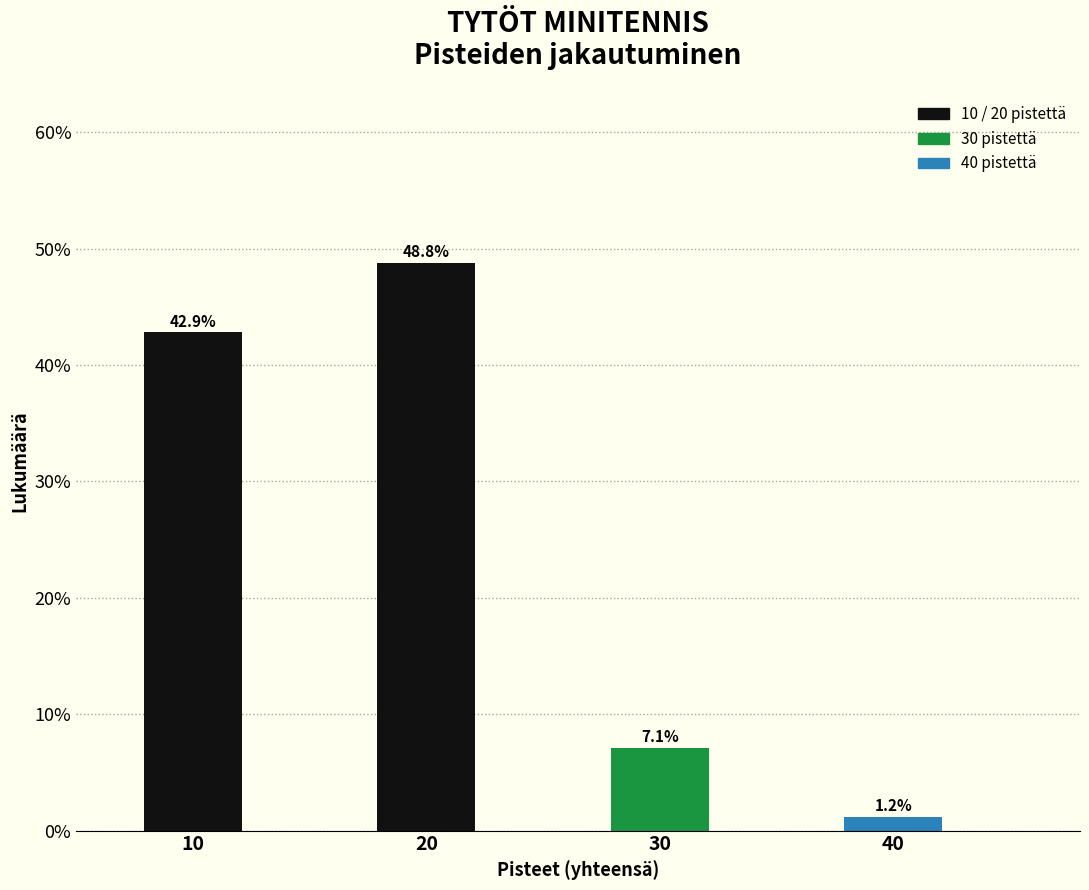

Reading right to left, transcribe all the data shown in this chart.

1.2	7.1	48.8	42.9